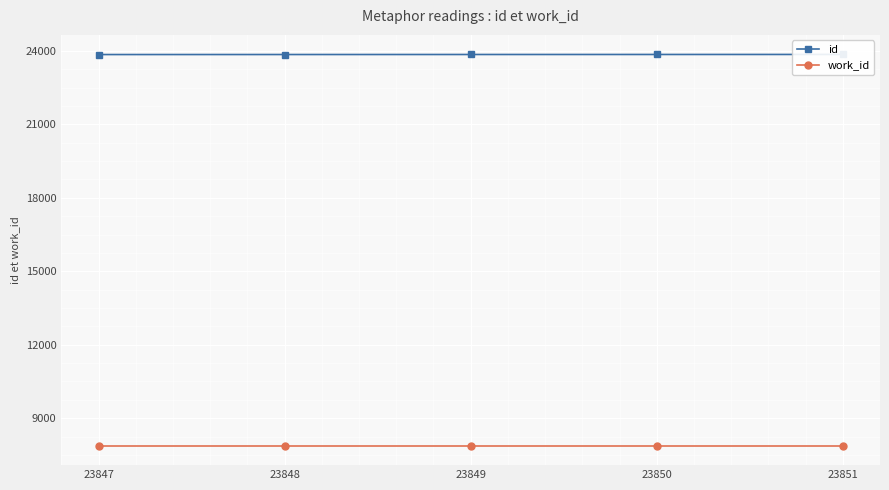

Where is work_id nearest to the value 7883?

23847